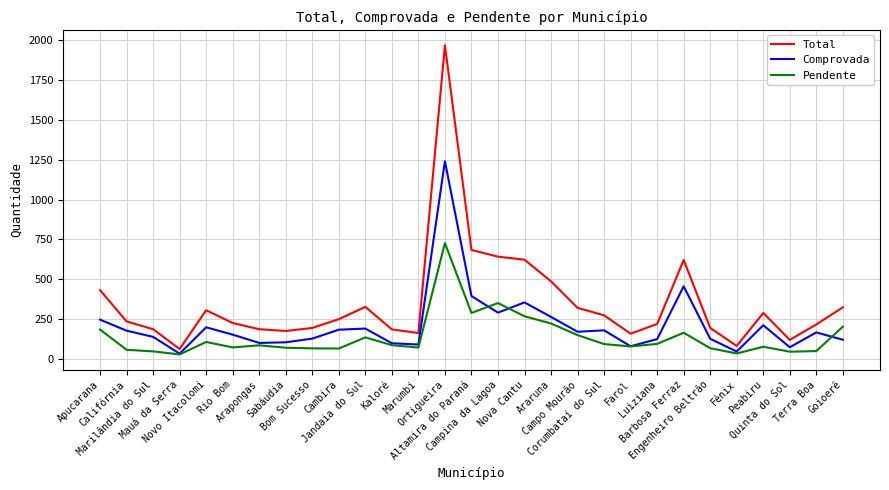

List the series in order of their peak value, lowest first.

Pendente, Comprovada, Total